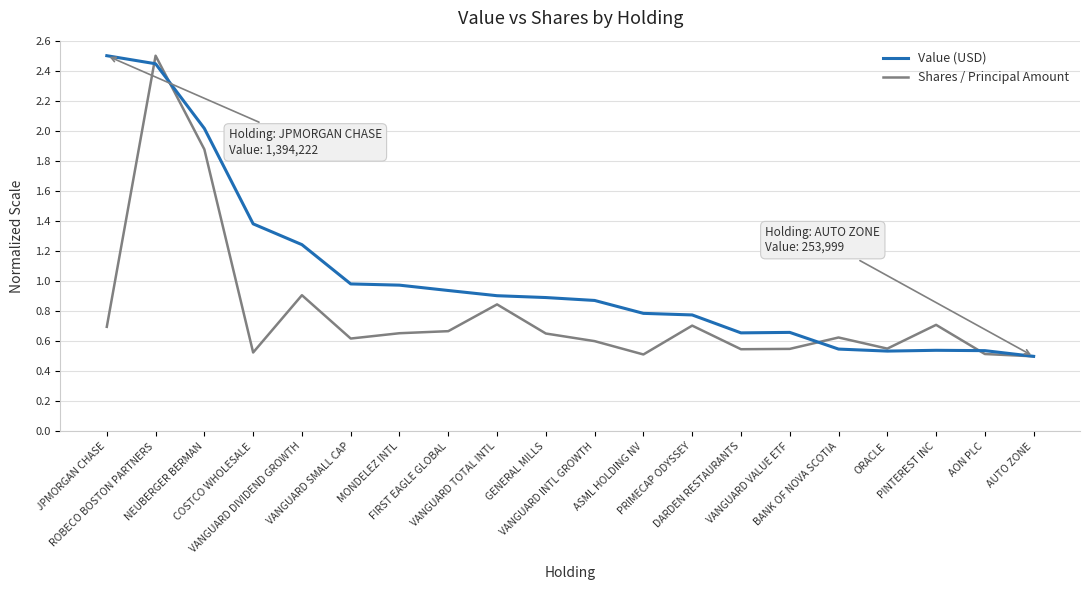

What is the maximum value shown in the chart?

2.5